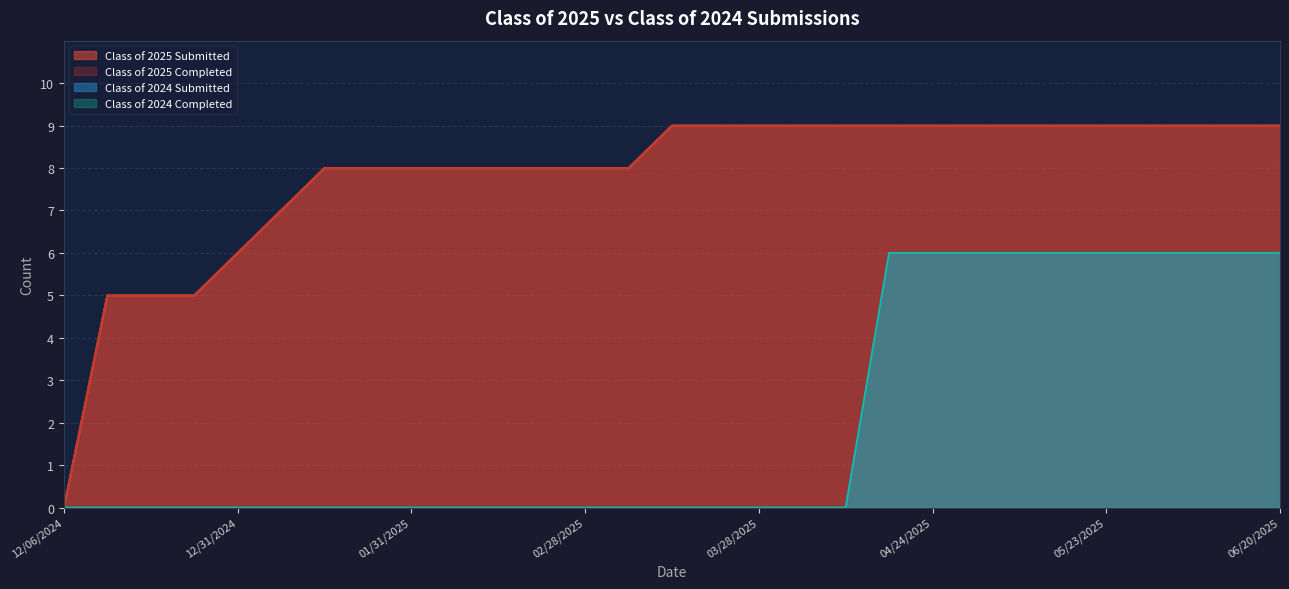

Where is Class of 2024 Submitted nearest to the value 3?

12/06/2024